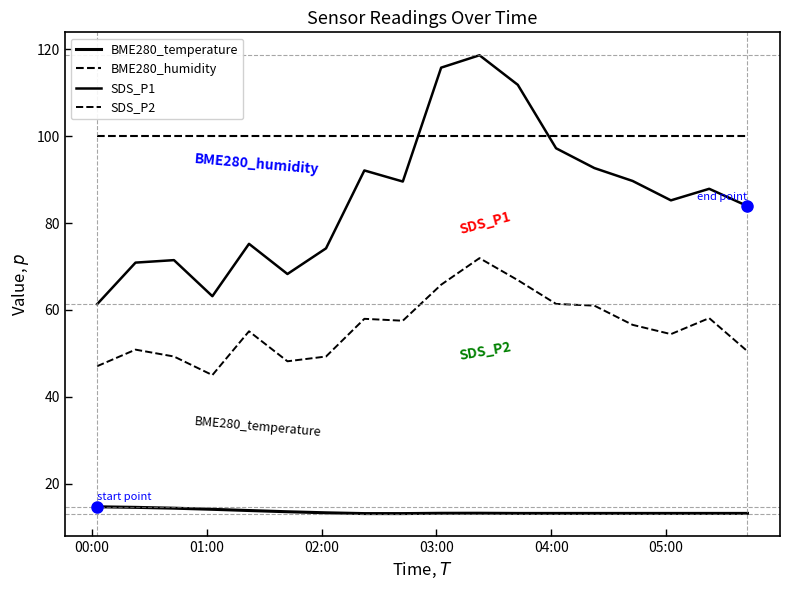

What is the sum of all BME280_temperature values?

244.0